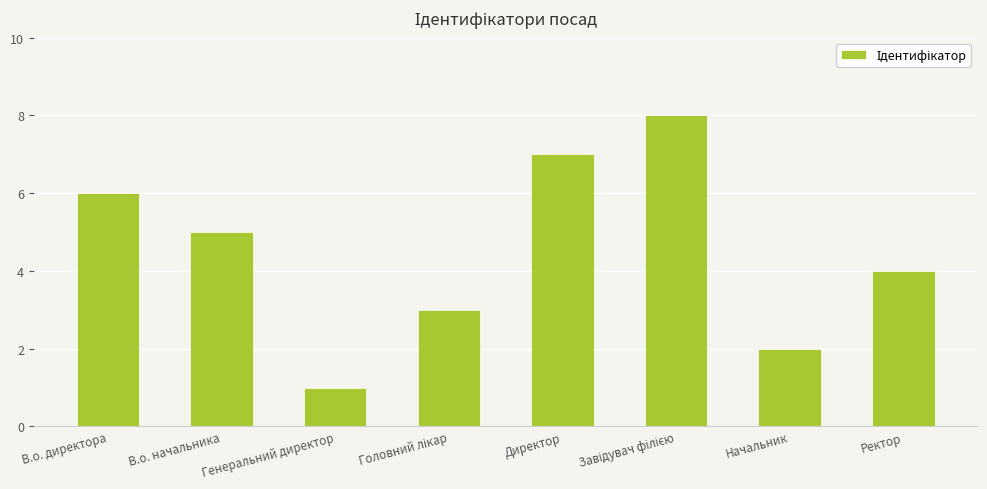

Between В.о. директора and В.о. начальника, which is larger?

В.о. директора